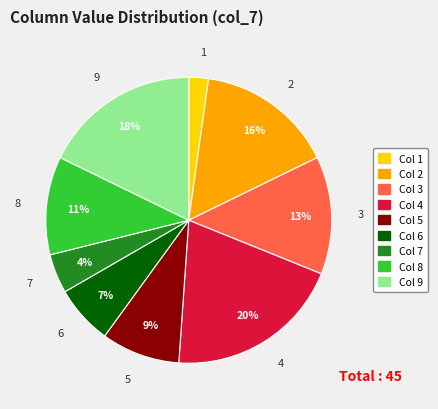

Count the number of slices in the pie.

9